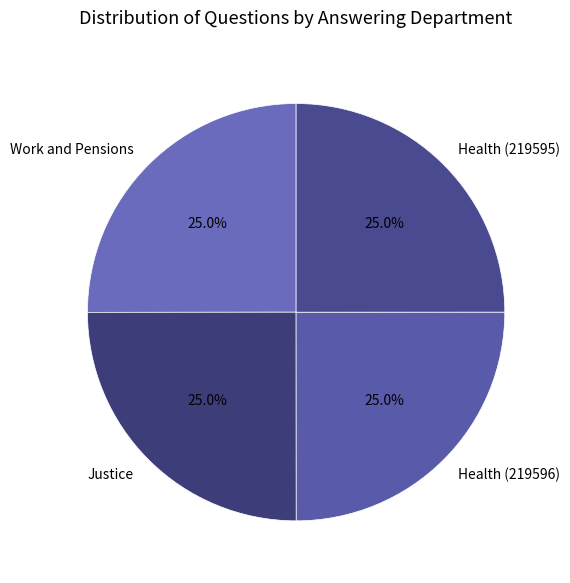

Does any single category account for the majority?

No